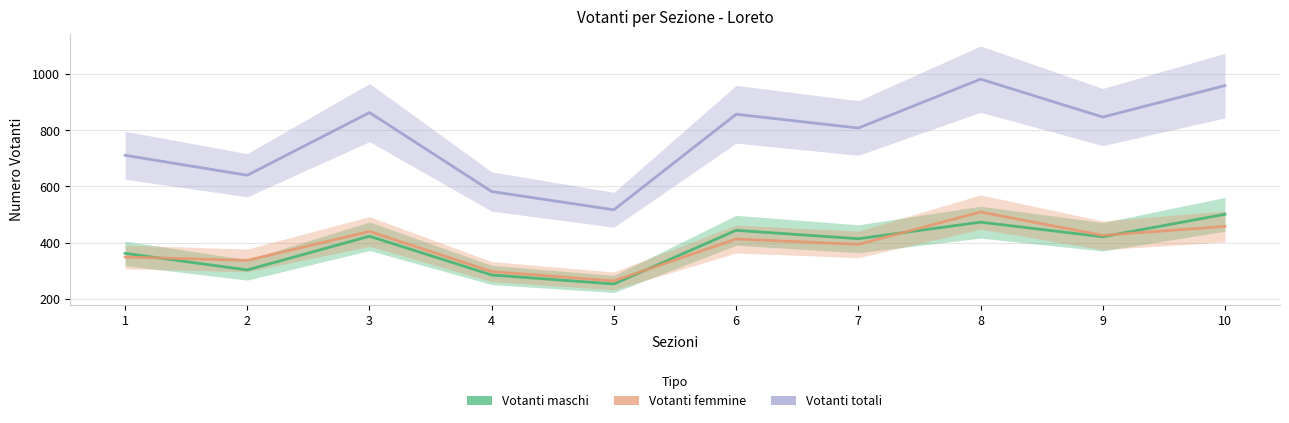

True or false: Votanti maschi and Votanti femmine cross at least once.

True